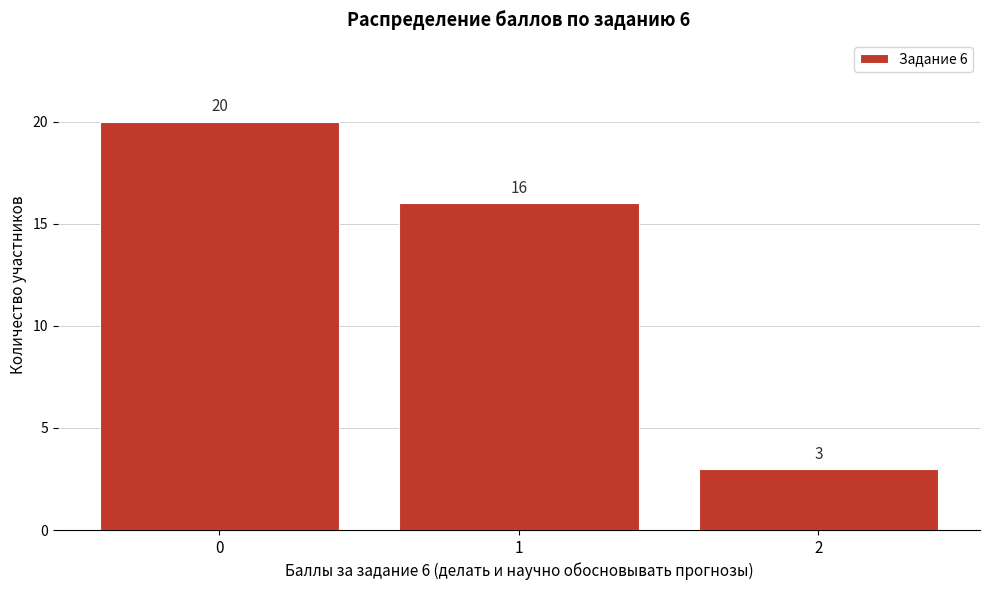

Reading left to right, list every bar in this chart as the range it spans on the x-axis followed by its height.

-0.5 to 0.5: 20
0.5 to 1.5: 16
1.5 to 2.5: 3